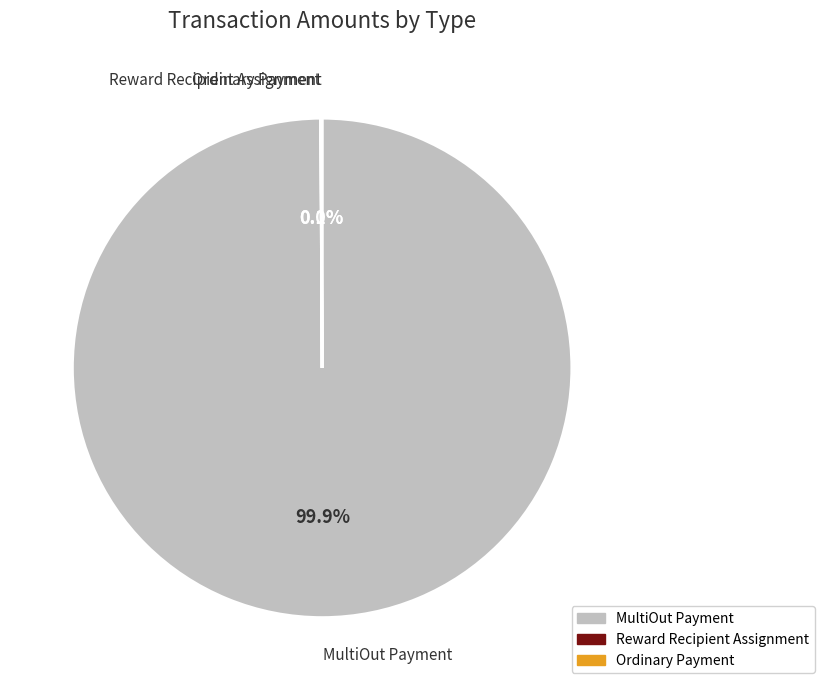

Is there a majority slice in this chart?

Yes